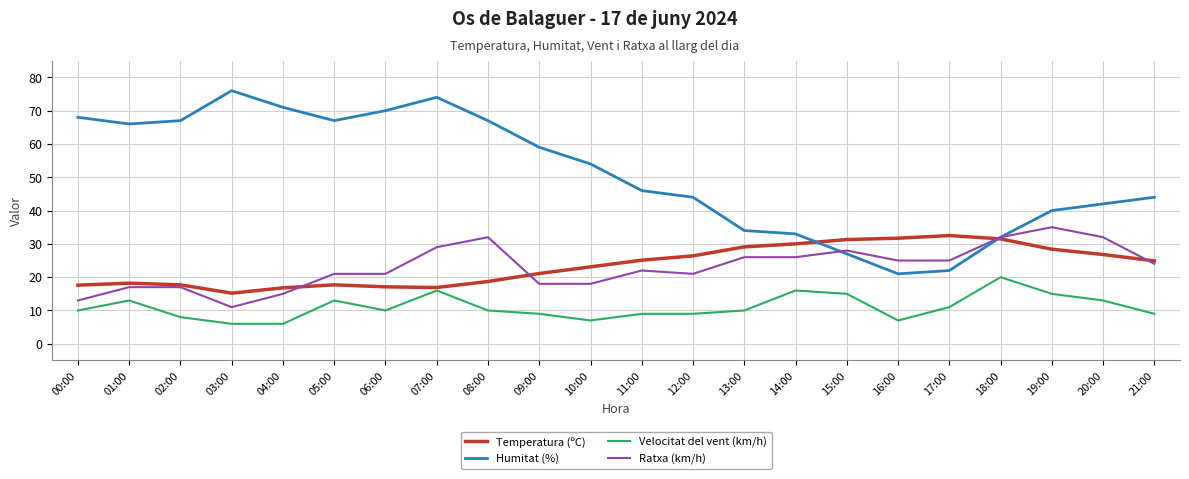

Does the chart have visible grid lines?

Yes